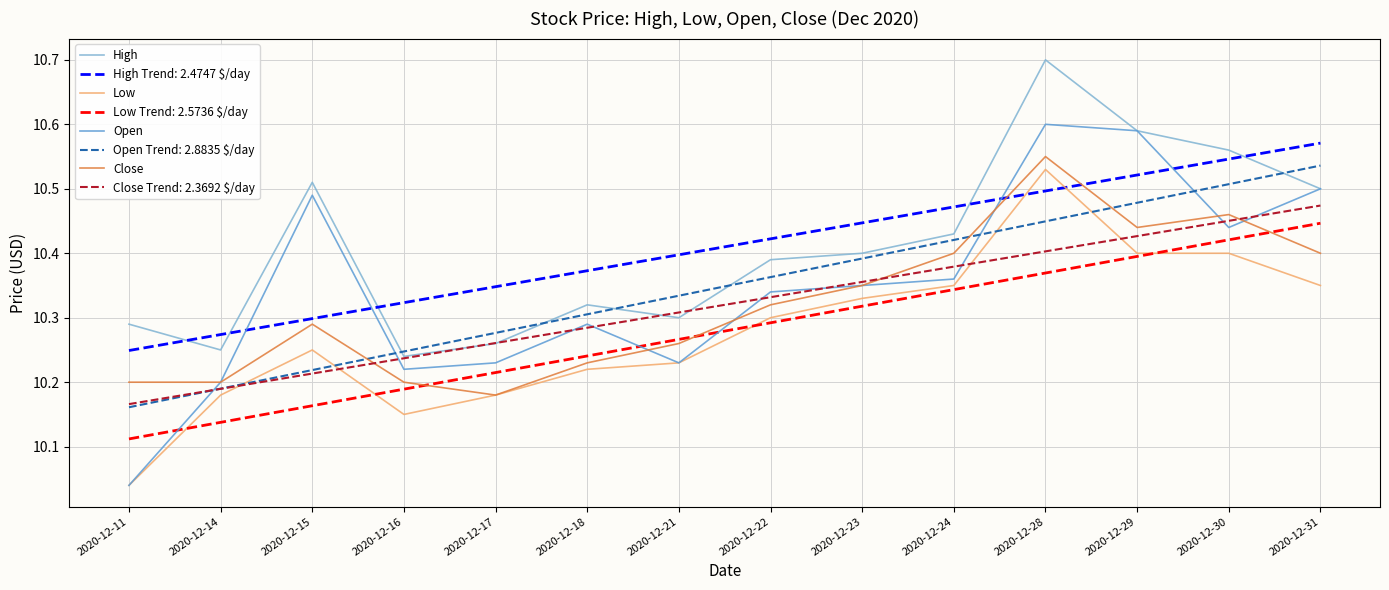

The value of Low at 2020-12-16 is 3.5. True or false?

False